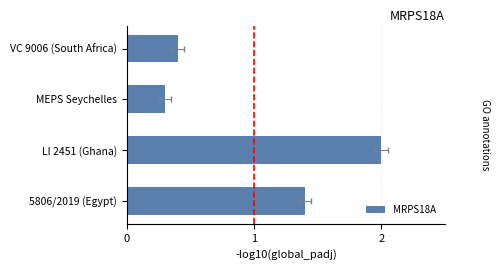

How many data points does each series have?

4